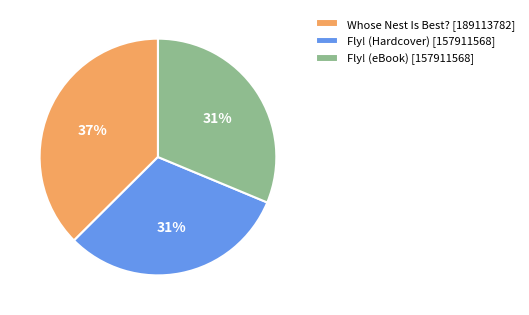

How many segments does this pie chart have?

3